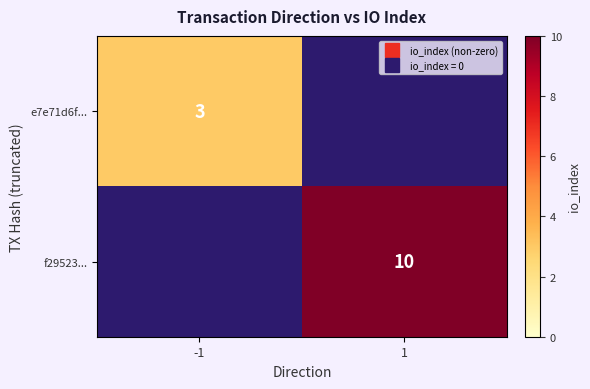

Which series has the largest range (max minus min)?

f29523...